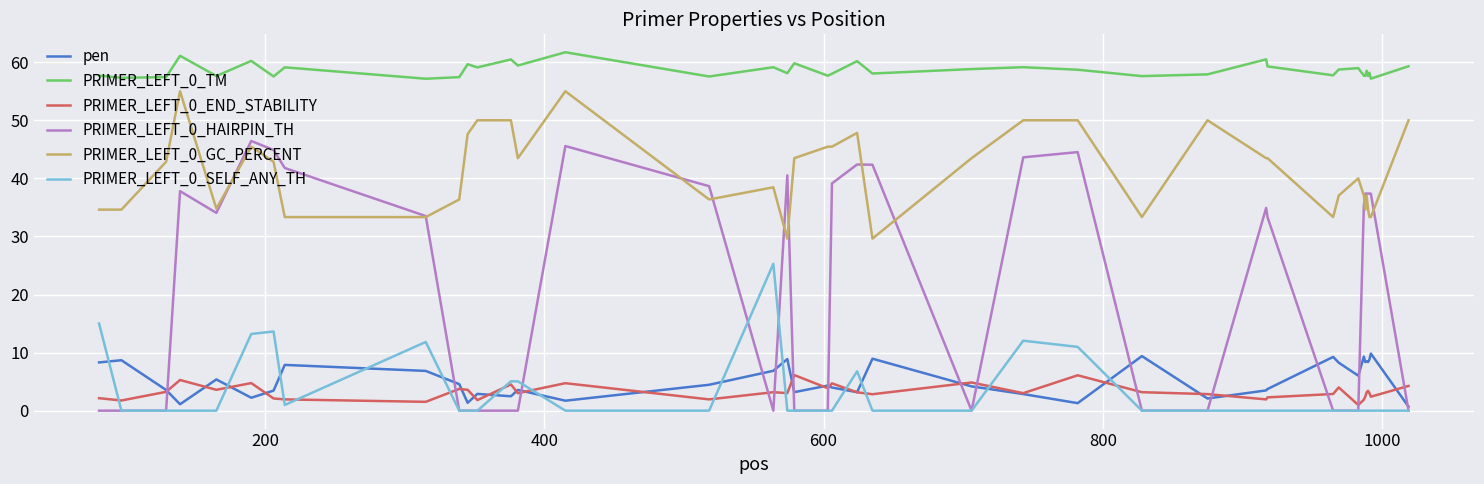

What is the difference between the maximum and minimum values in the PRIMER_LEFT_0_HAIRPIN_TH series?

46.4